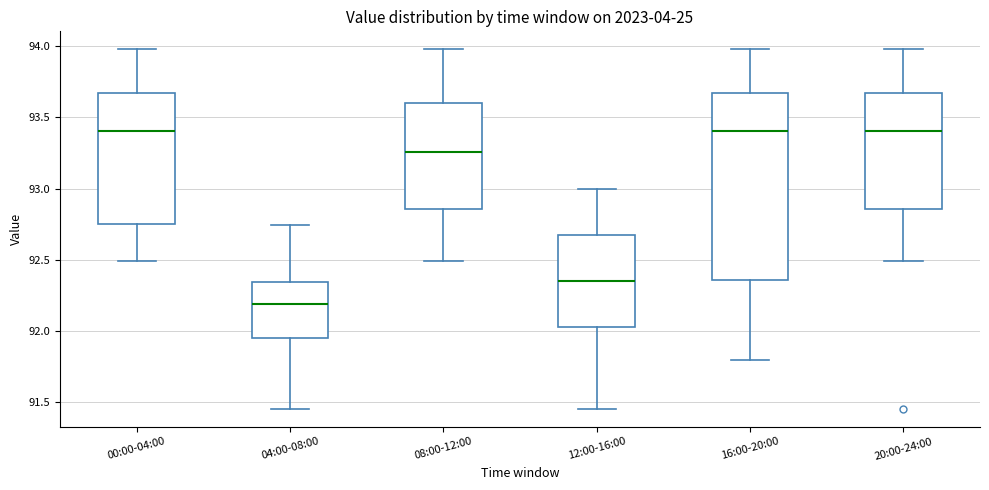

Where does the median line of the box for 16:00-20:00 sit on the y-axis? The values are not printed on the chart, so give them approximately, as read against the axis.

93.40